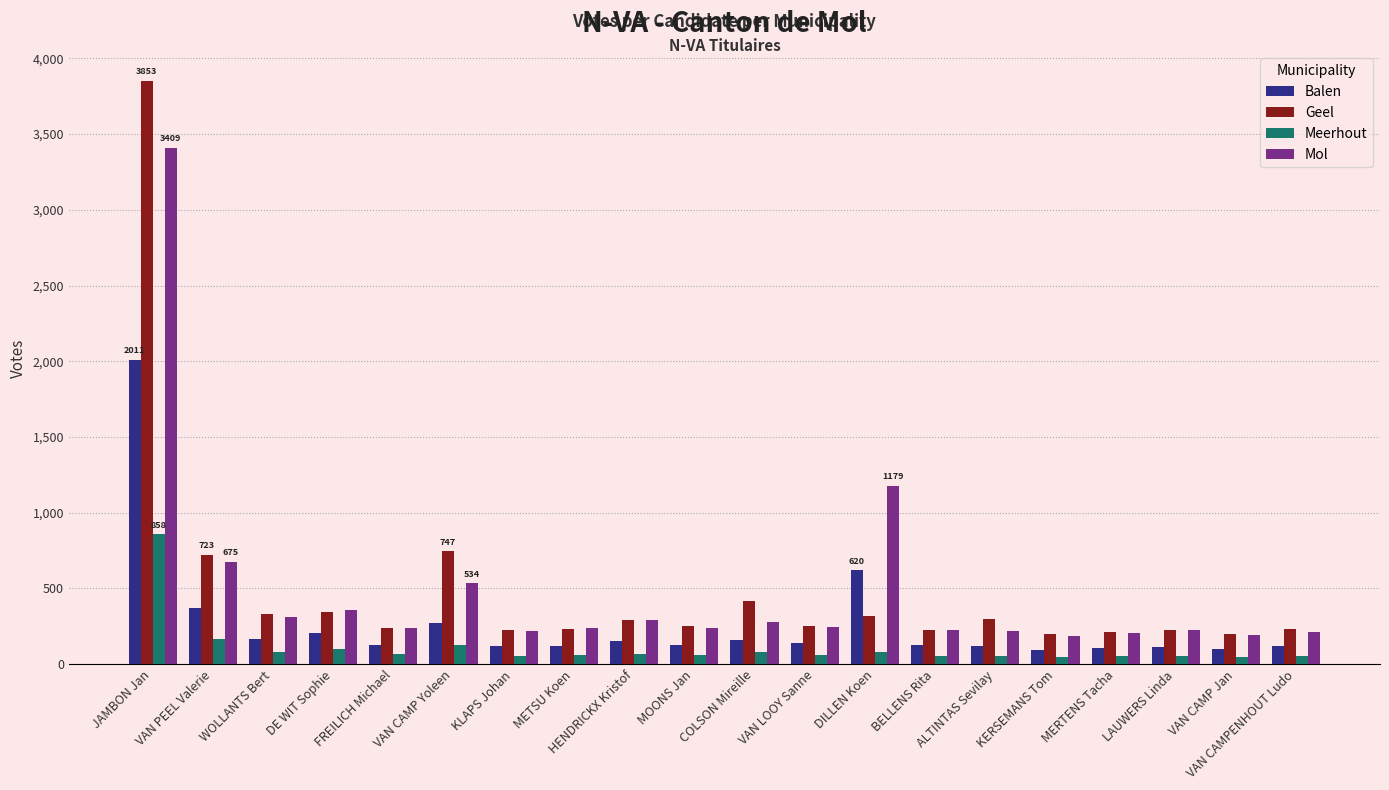

List the series in order of their peak value, highest first.

Geel, Mol, Balen, Meerhout